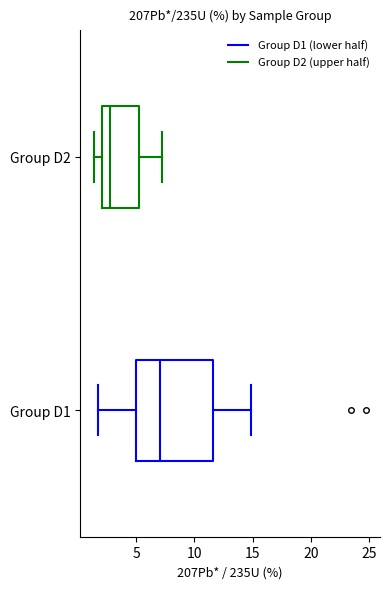

Reading bottom to top, transcribe this box plot: for each box, give where its median line is, the range the box spans, and where its two whiskers end, as read against the x-axis. The values are not printed on the chart, so give them approximately, as read against the axis.

Group D1: median 7.0, box 5.0 to 11.5, whiskers 1.5 to 15.0
Group D2: median 2.5, box 2.0 to 5.0, whiskers 1.5 to 7.0